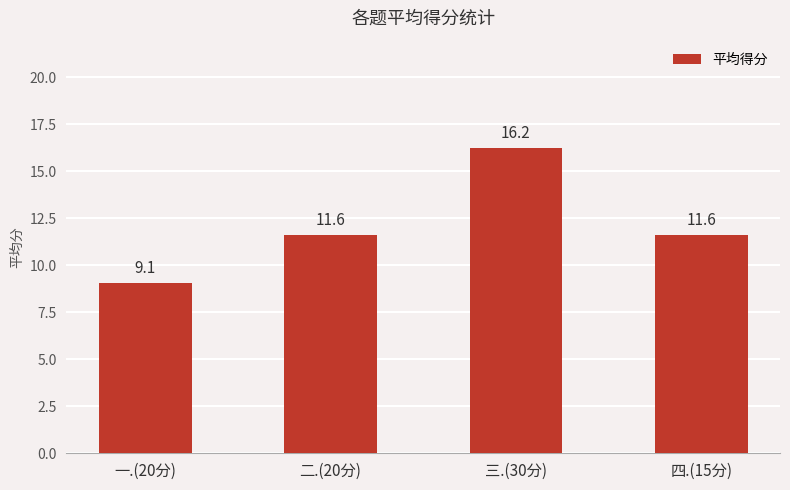

The chart shows a value of 11.6 at 四.(15分). True or false?

True